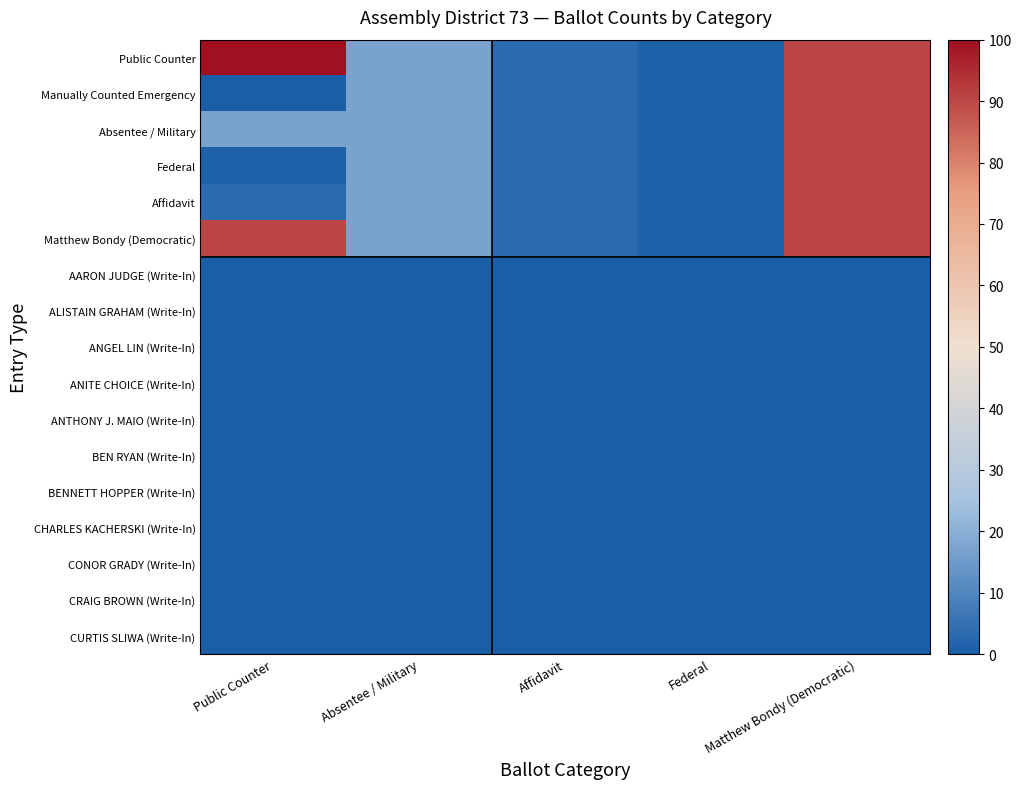

At which category is the sum across all series the highest?

Matthew Bondy (Democratic)